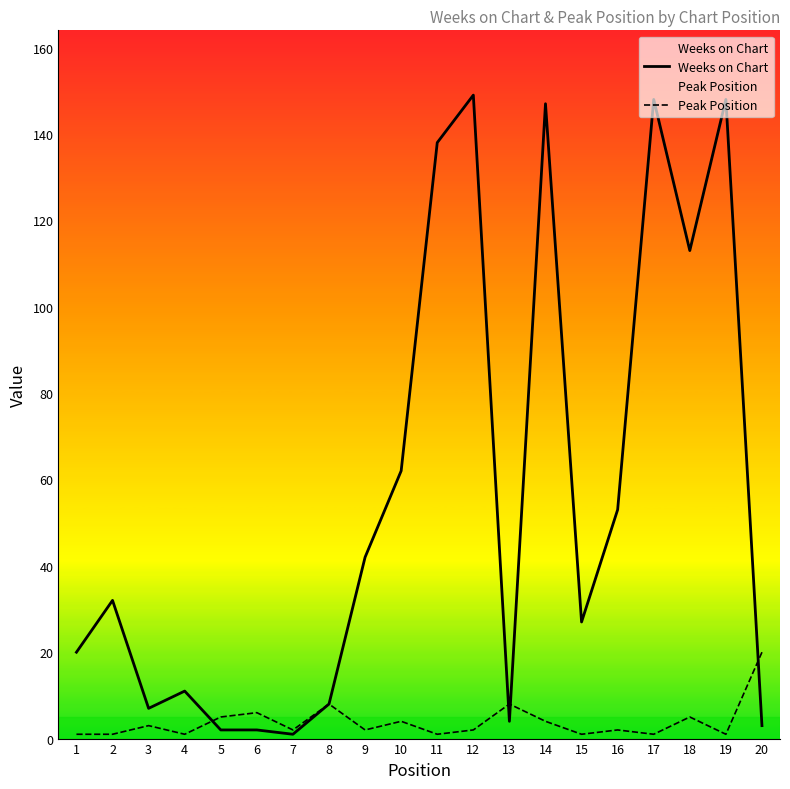

Which series has the largest total across all categories?

Weeks on Chart